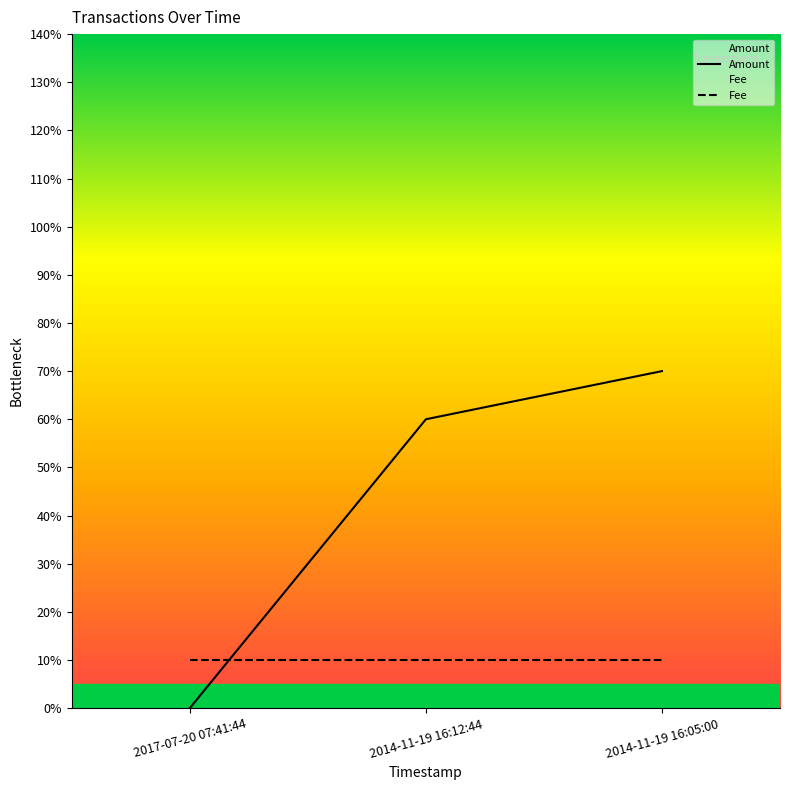

Which category has the lowest value across all series?

2017-07-20 07:41:44